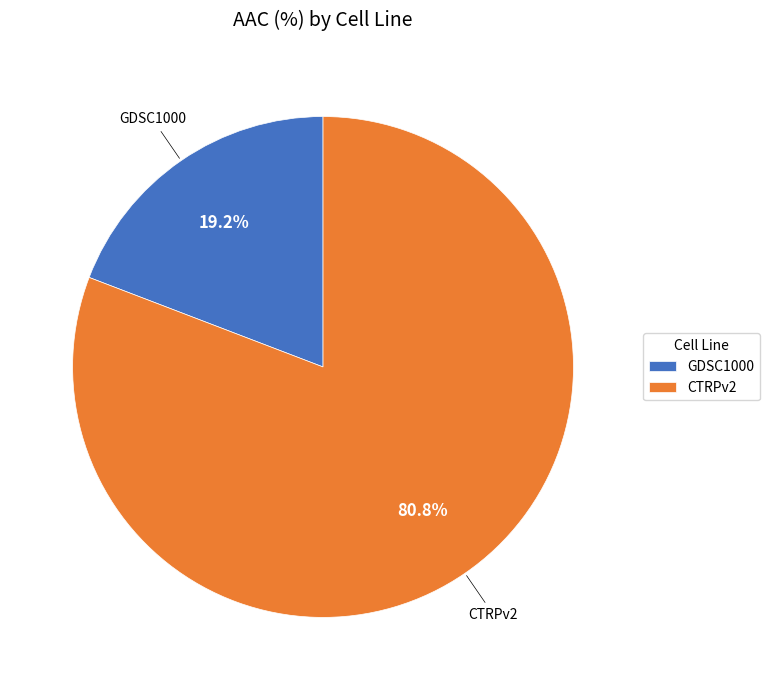

How many segments does this pie chart have?

2